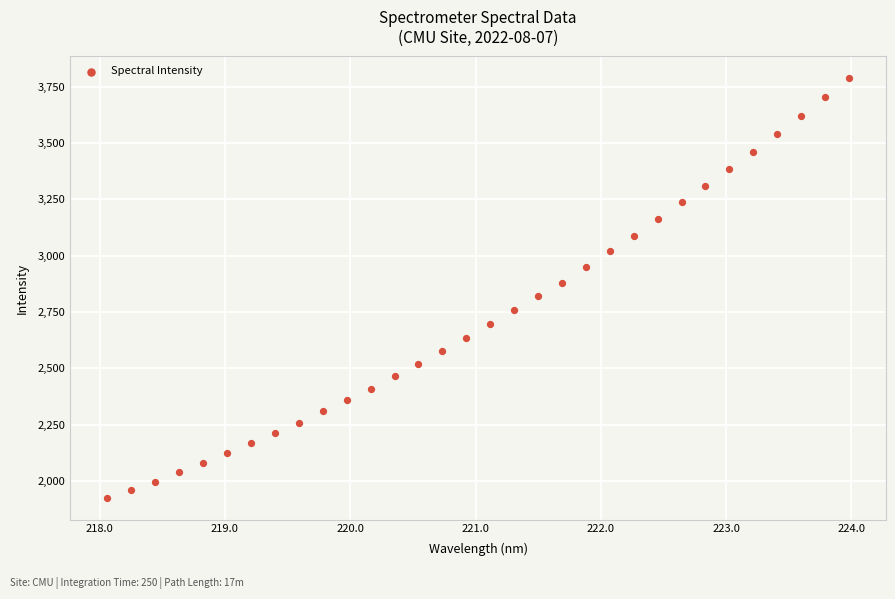

What is the range of X values (max minus min)?

5.9